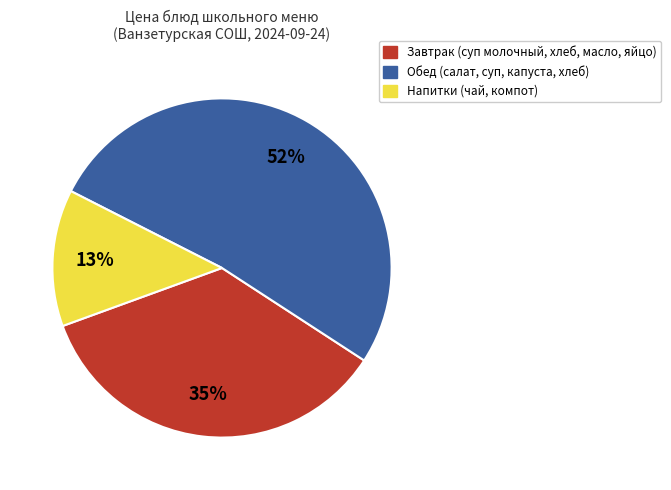

To the nearest percent, what is the difference between the largest and smallest slice percentages?

39%